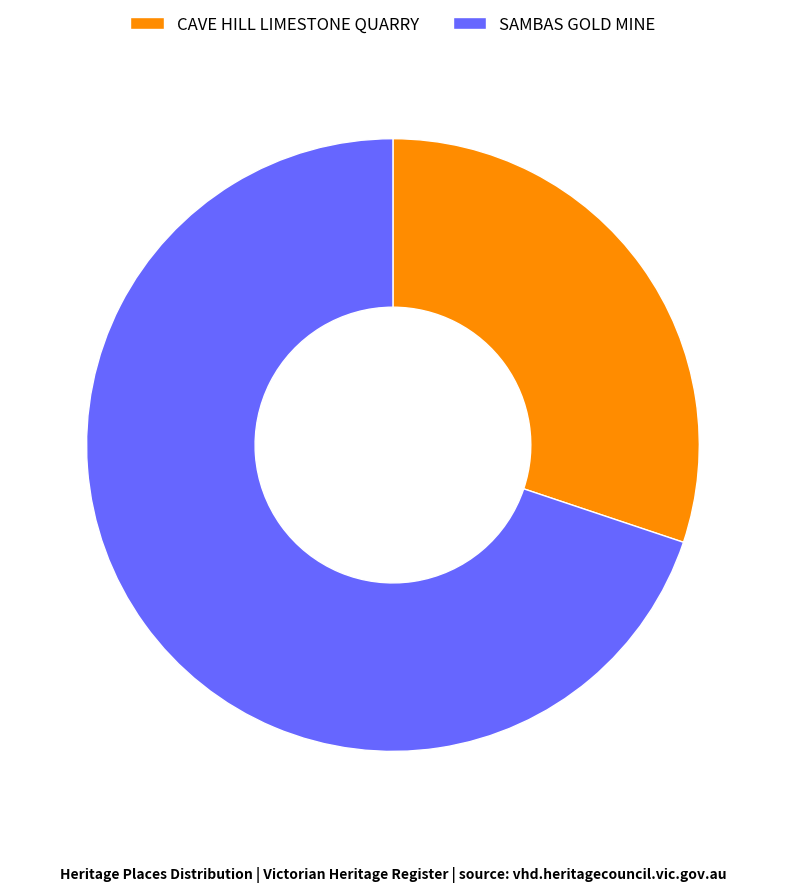

True or false: SAMBAS GOLD MINE accounts for 70% of the total.

True